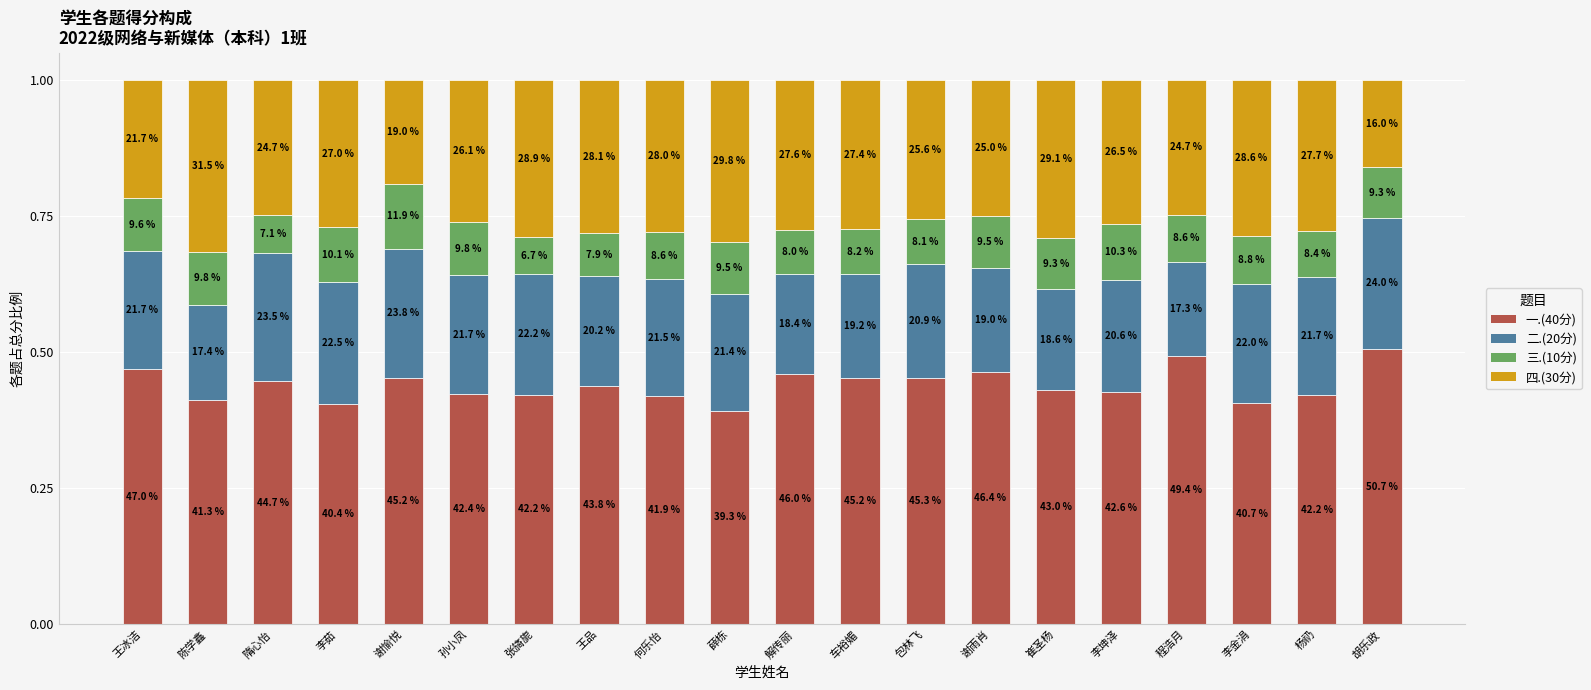

What are all the series names shown in the legend?

一.(40分), 二.(20分), 三.(10分), 四.(30分)